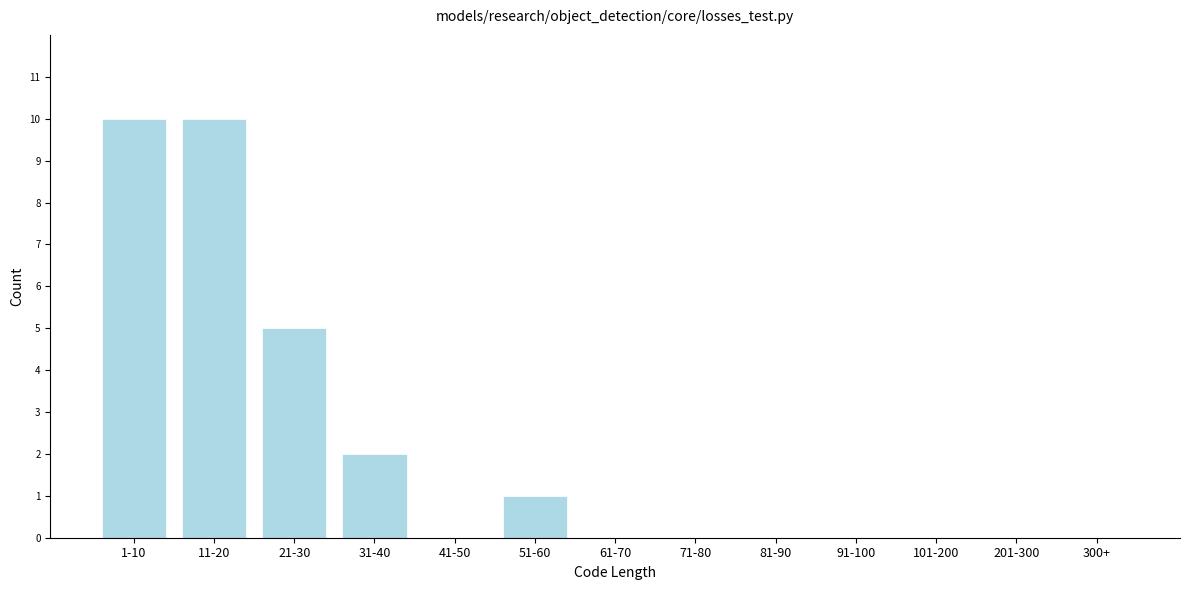

Reading left to right, extract all data points from this chart.

1-10=10	11-20=10	21-30=5	31-40=2	41-50=0	51-60=1	61-70=0	71-80=0	81-90=0	91-100=0	101-200=0	201-300=0	300+=0